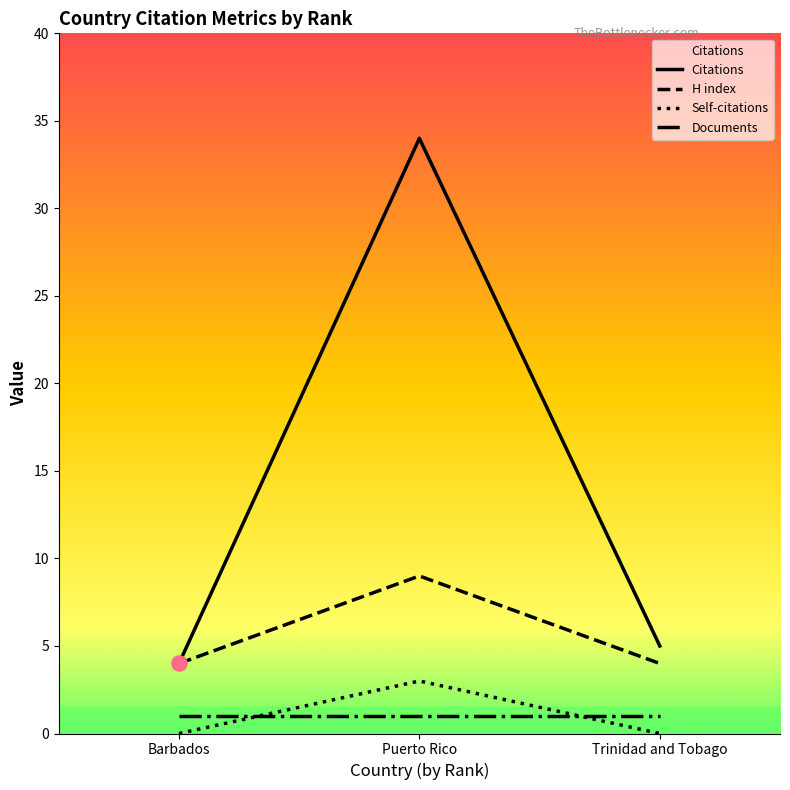

Is the value of Self-citations at Barbados greater than the value of H index at Barbados?

No